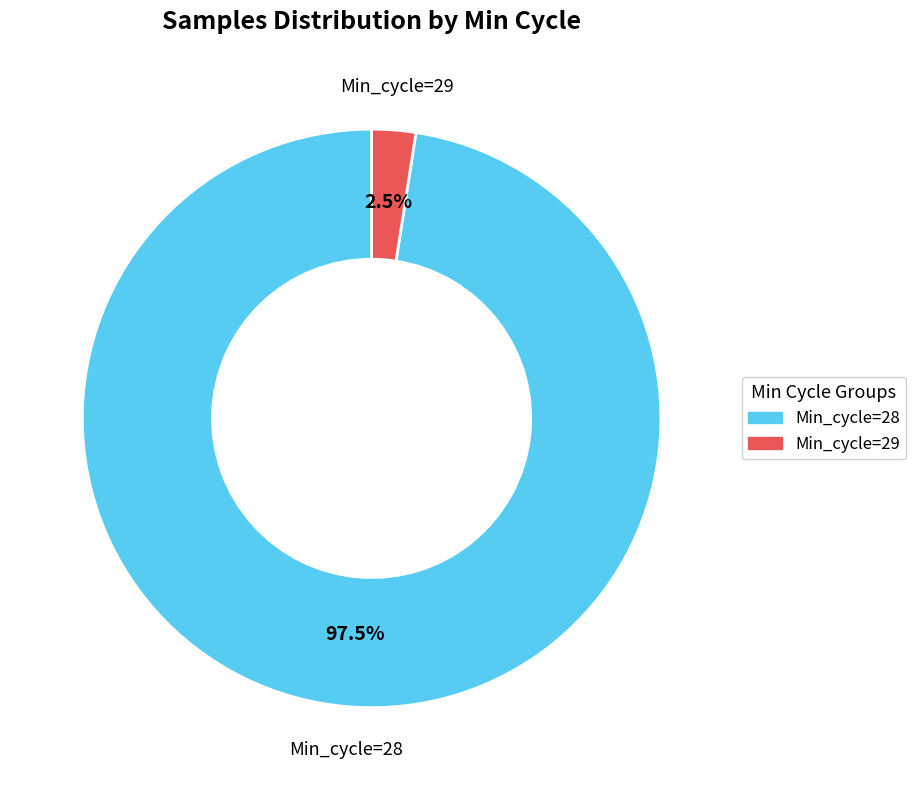

Does any single category account for the majority?

Yes